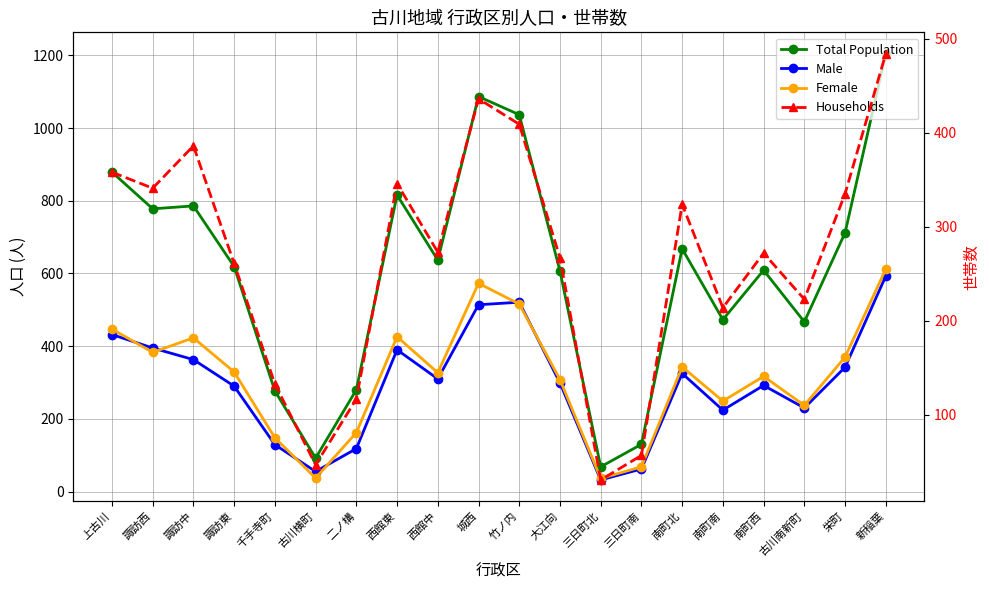

Does the chart display data point markers on the line(s)?

Yes